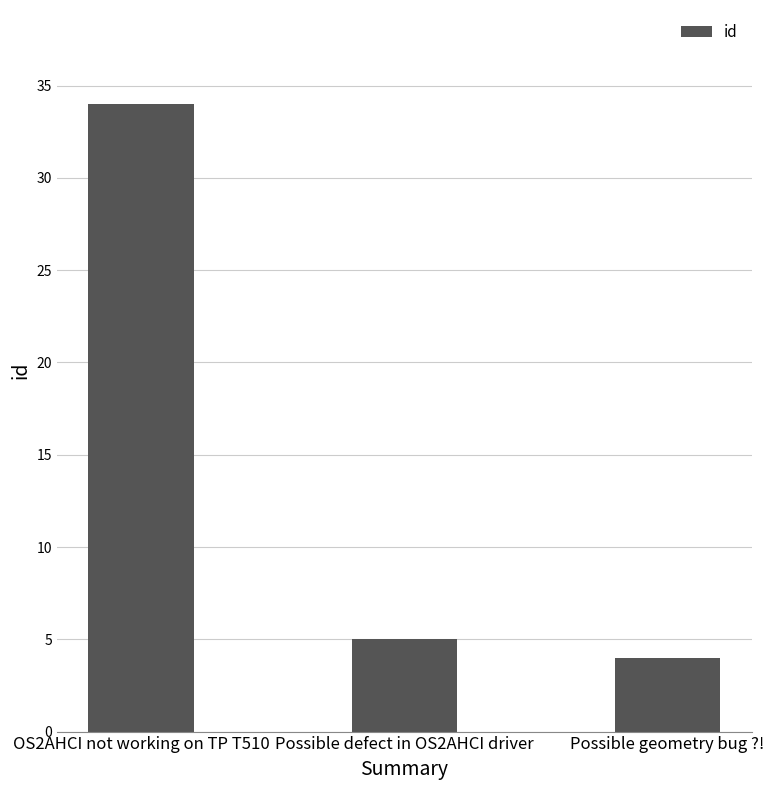

What is the sum of all values?

43